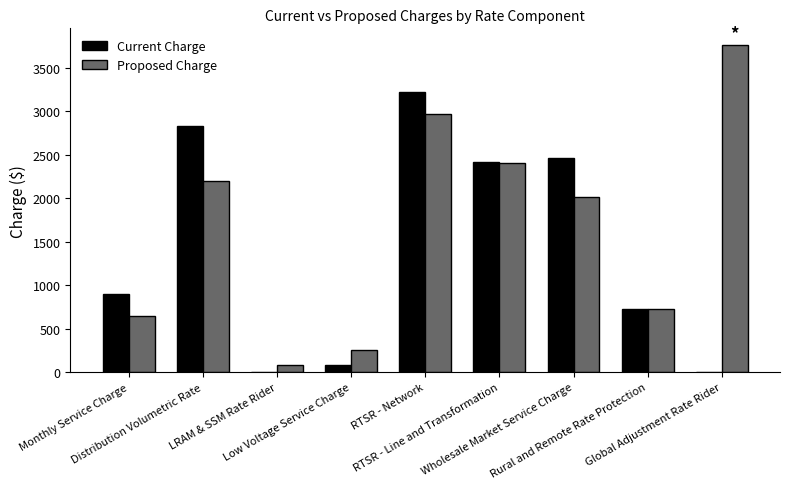

What is the highest value of the Proposed Charge series?

3768.4